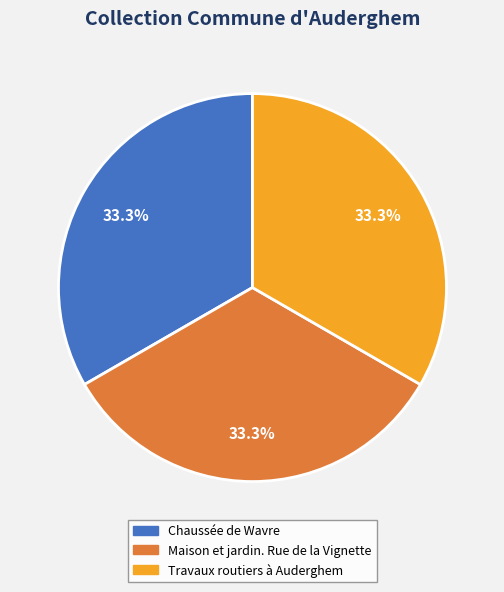

What is the ratio of the value at Maison et jardin. Rue de la Vignette to the value at Chaussée de Wavre?

1.0